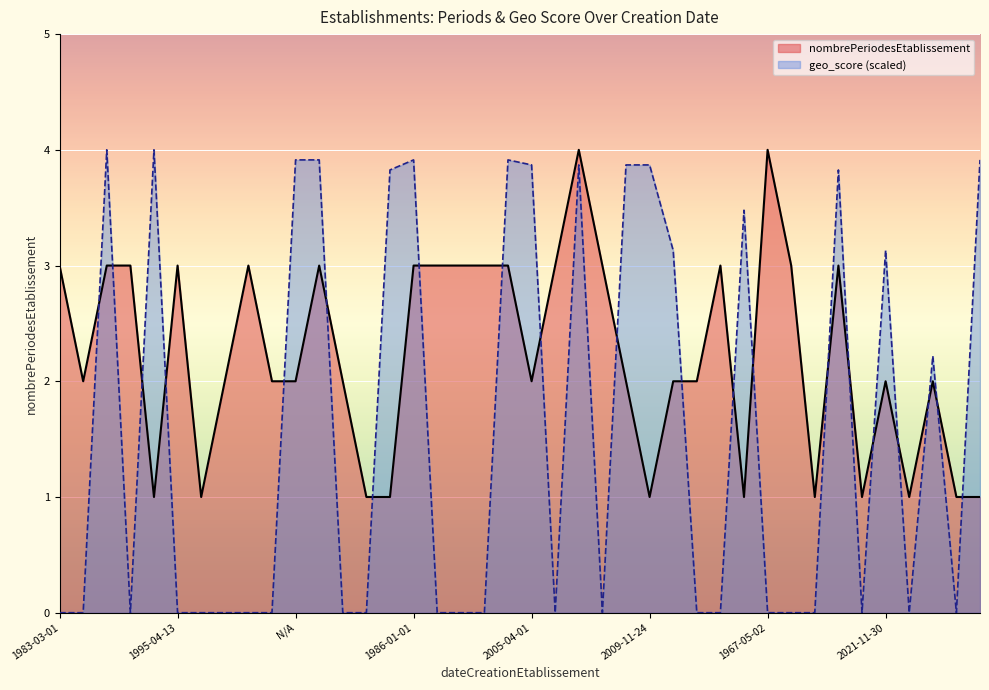

After their last crossing, which series has the higher values: geo_score (scaled) or nombrePeriodesEtablissement?

geo_score (scaled)